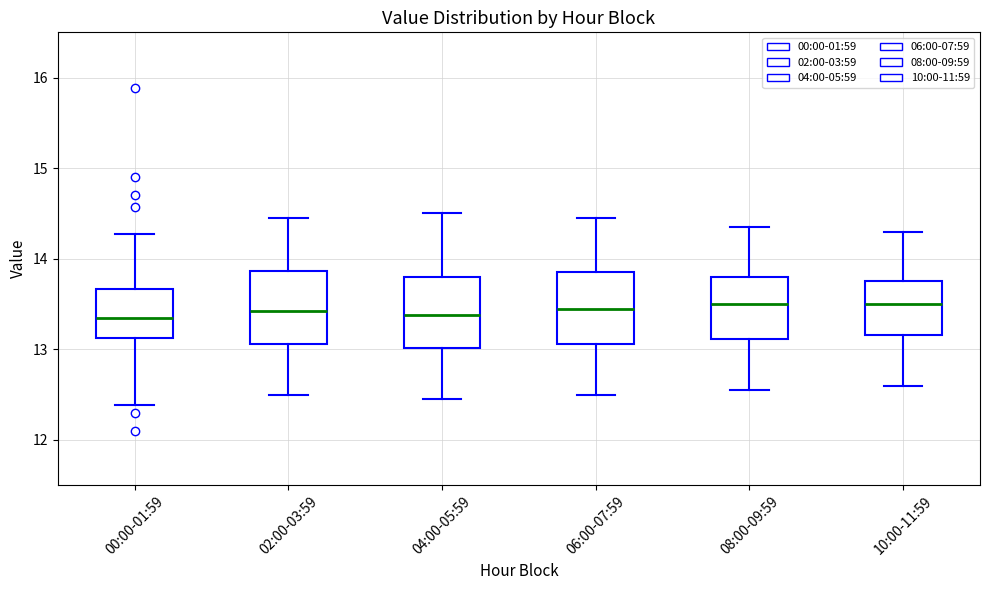

Reading left to right, transcribe this box plot: for each box, give where its median line is, the range the box spans, and where its two whiskers end, as read against the y-axis. The values are not printed on the chart, so give them approximately, as read against the axis.

00:00-01:59: median 13.4, box 13.1 to 13.7, whiskers 12.4 to 14.3
02:00-03:59: median 13.4, box 13.1 to 13.9, whiskers 12.5 to 14.5
04:00-05:59: median 13.4, box 13.0 to 13.8, whiskers 12.5 to 14.5
06:00-07:59: median 13.5, box 13.1 to 13.9, whiskers 12.5 to 14.5
08:00-09:59: median 13.5, box 13.1 to 13.8, whiskers 12.6 to 14.4
10:00-11:59: median 13.5, box 13.2 to 13.8, whiskers 12.6 to 14.3